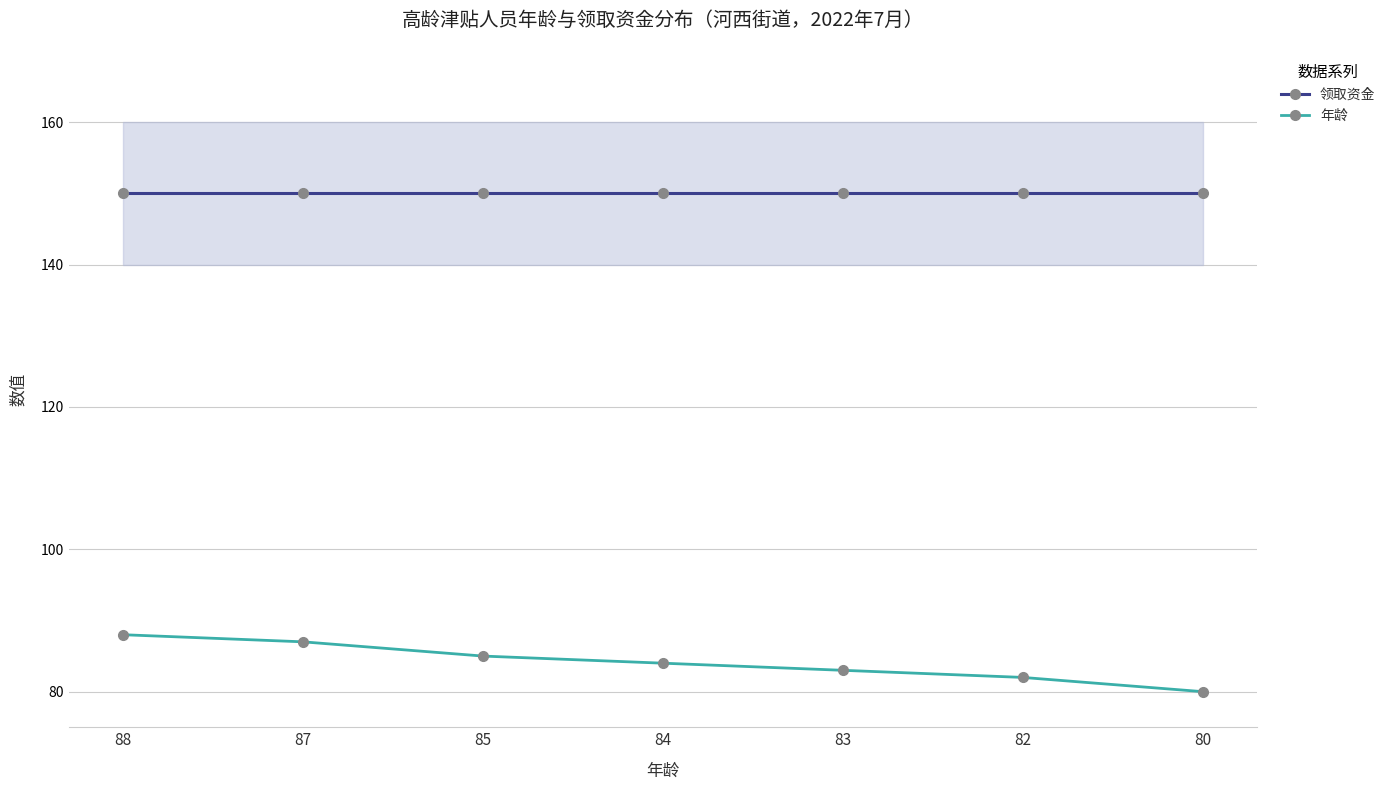

Rank the series at 84 from highest to lowest value.

领取资金, 年龄